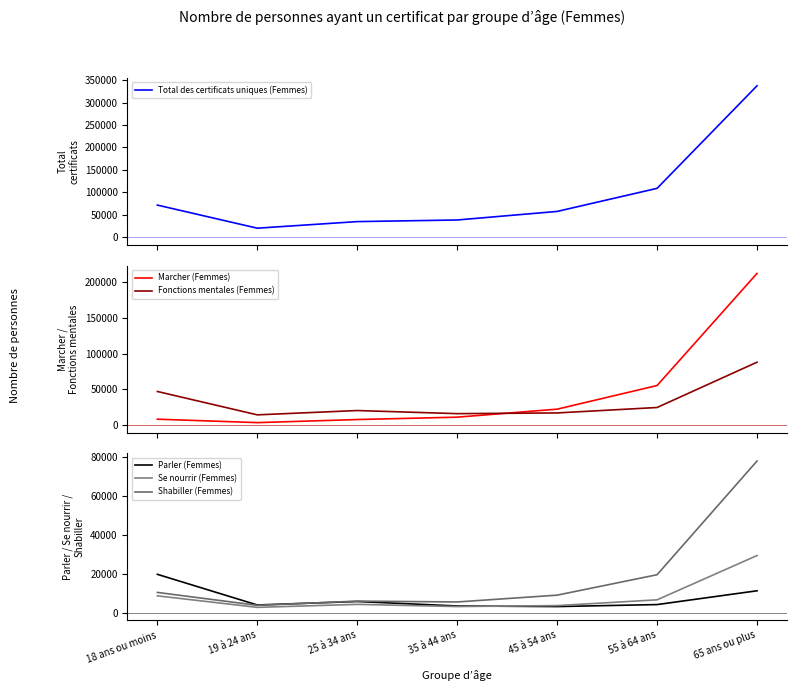

What is the spread (max minus min) of values at 65 ans ou plus?

326130